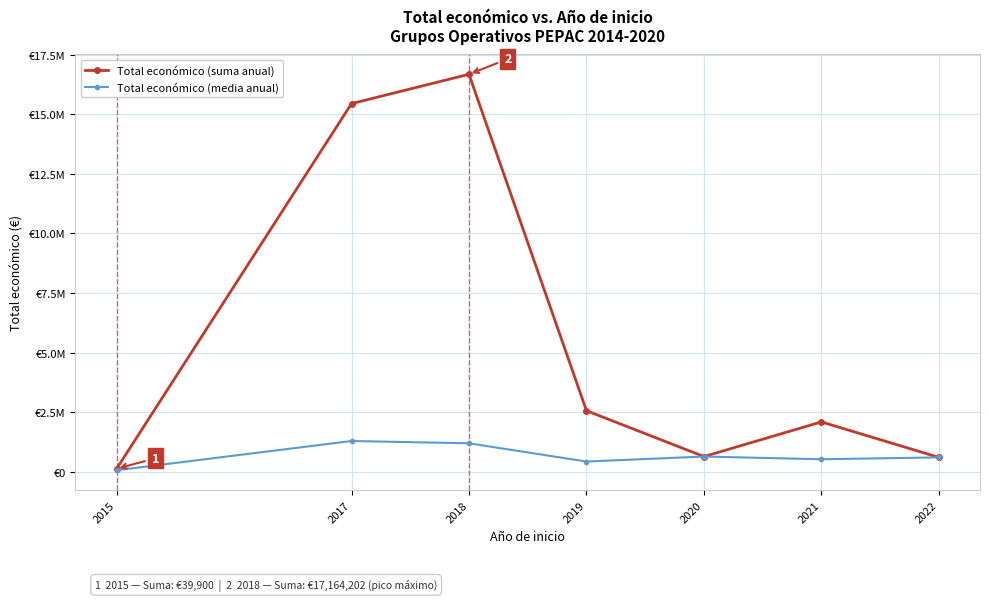

Rank the categories by Total económico (suma anual) value from highest to lowest.

2018, 2017, 2019, 2021, 2020, 2022, 2015